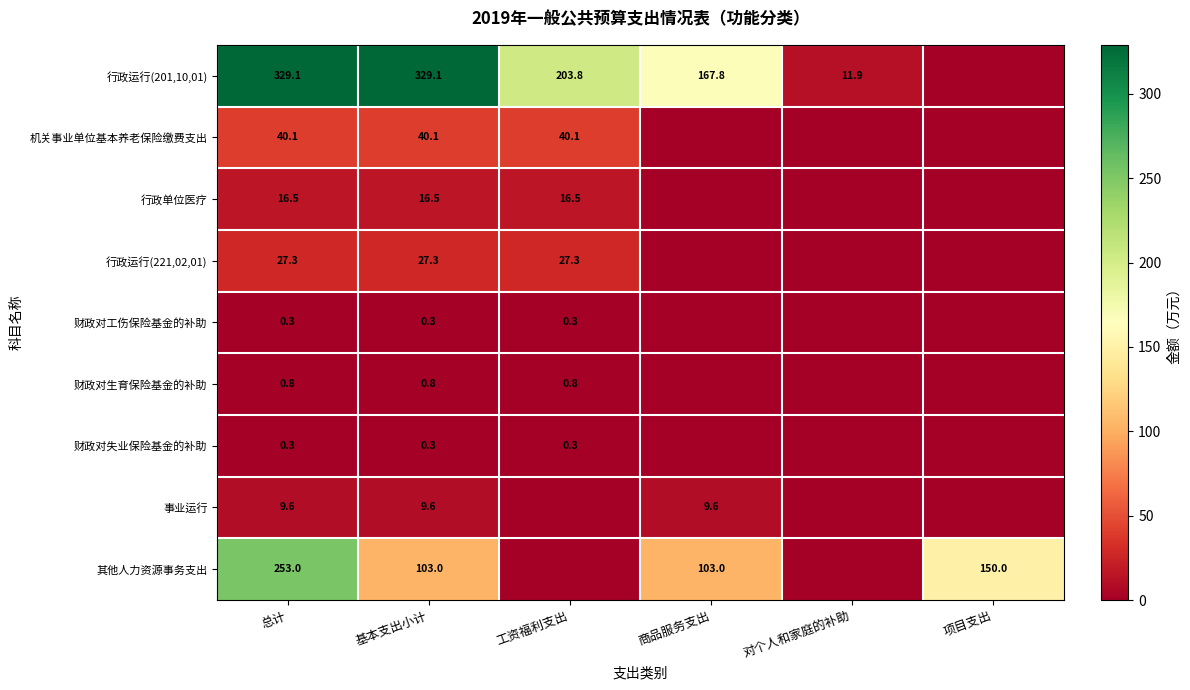

What is the difference between the 行政运行(201,10,01) values at 商品服务支出 and 工资福利支出?

36.0